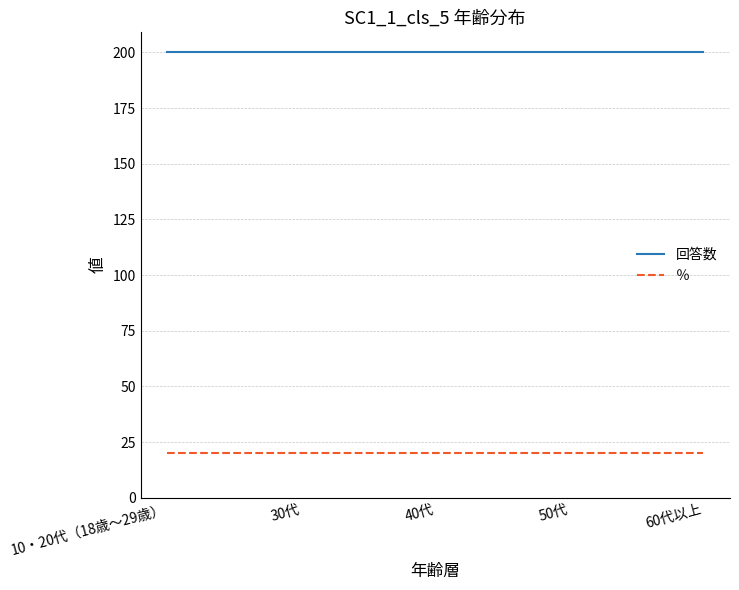

Which series has the largest total across all categories?

回答数